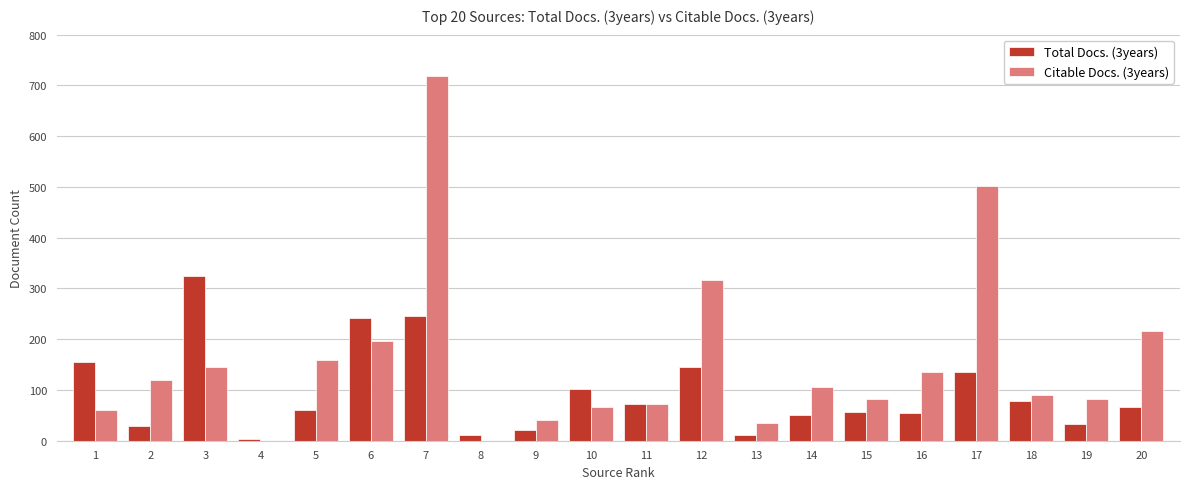

How many series are shown in this chart?

2